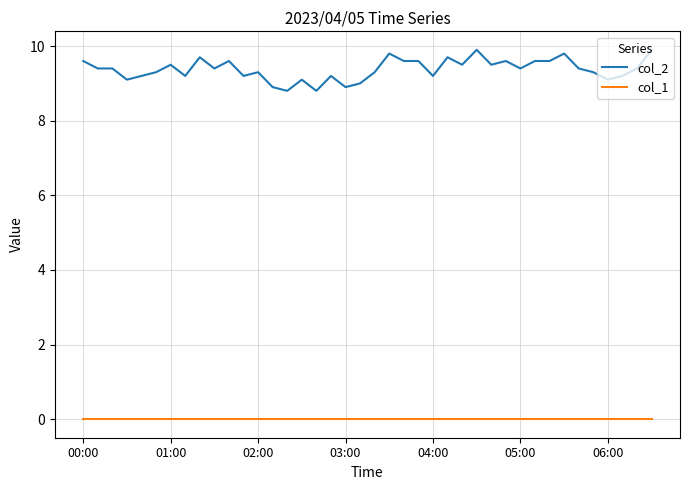

What is the greatest value displayed?

9.9